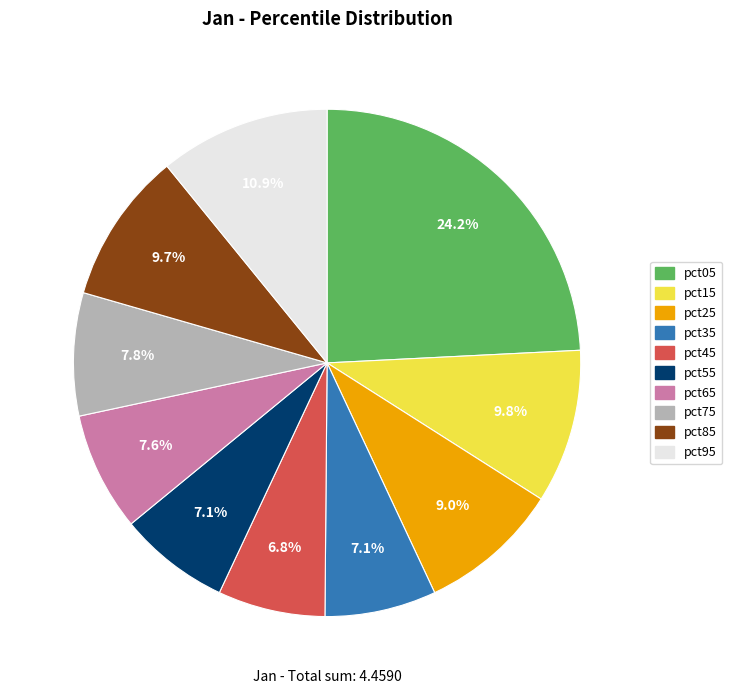

Is it true that pct45 is 21% of the pie?

False